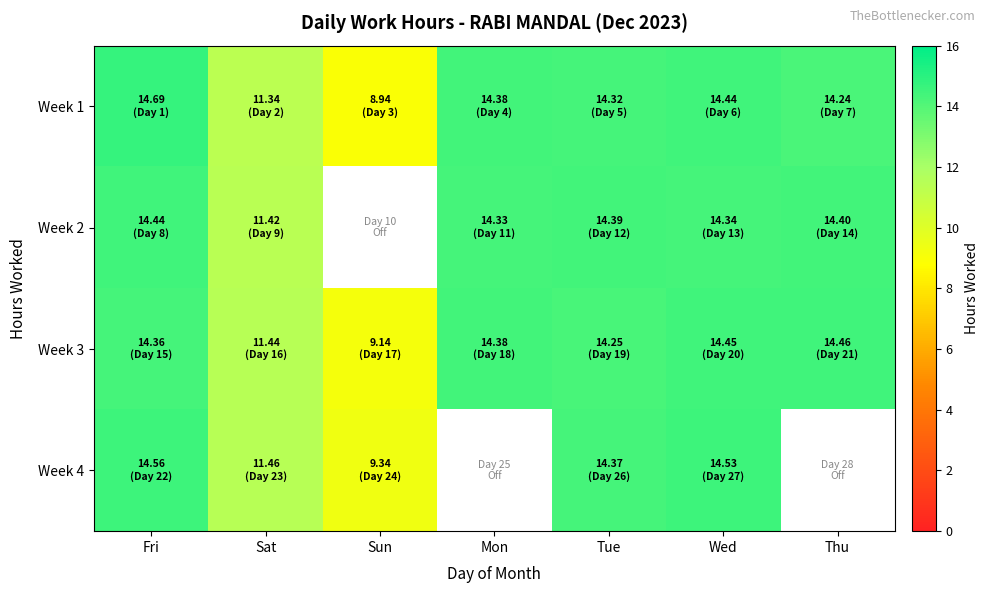

True or false: Week 4 has a value of 7.3 at Tue.

False